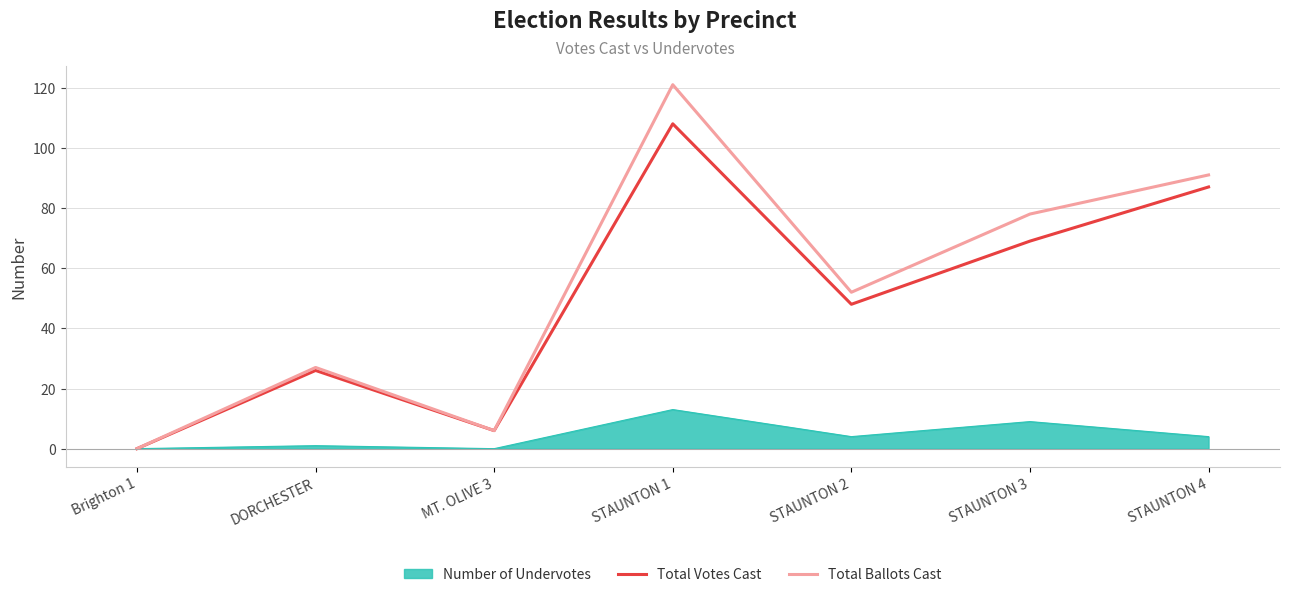

List the labels in order of Total Votes Cast value, smallest first.

Brighton 1, MT. OLIVE 3, DORCHESTER, STAUNTON 2, STAUNTON 3, STAUNTON 4, STAUNTON 1